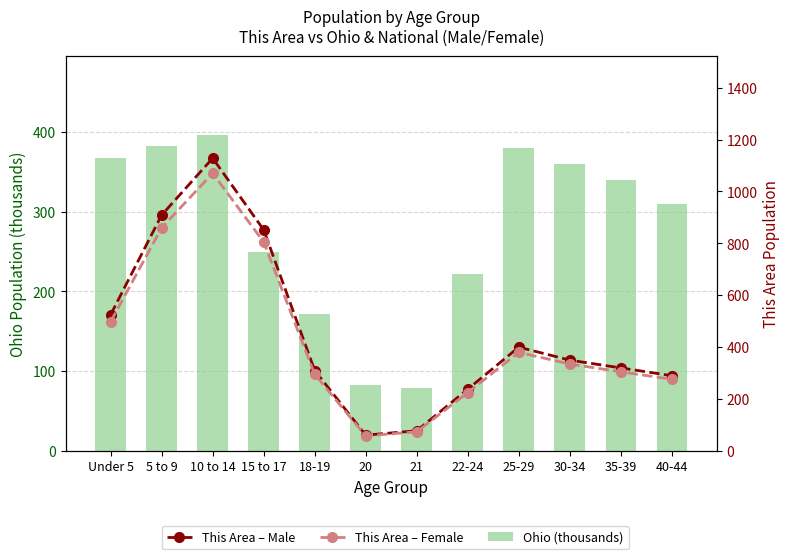

True or false: This Area – Female has a value of 123.4 at Under 5.

False